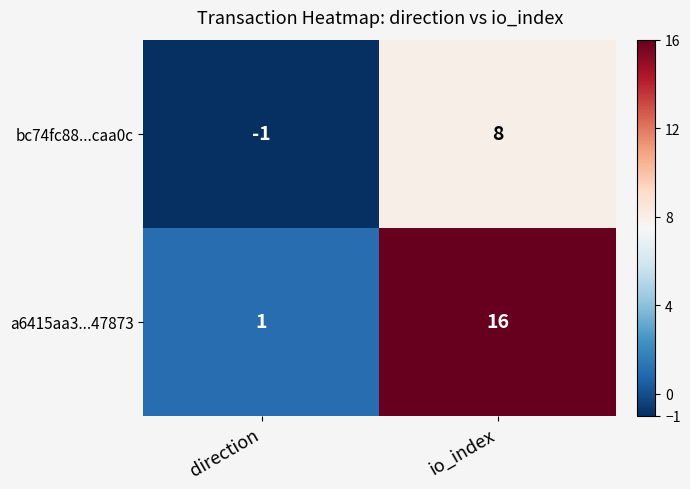

Reading left to right, transcribe all the data shown in this chart.

bc74fc88...caa0c: -1	8
a6415aa3...47873: 1	16